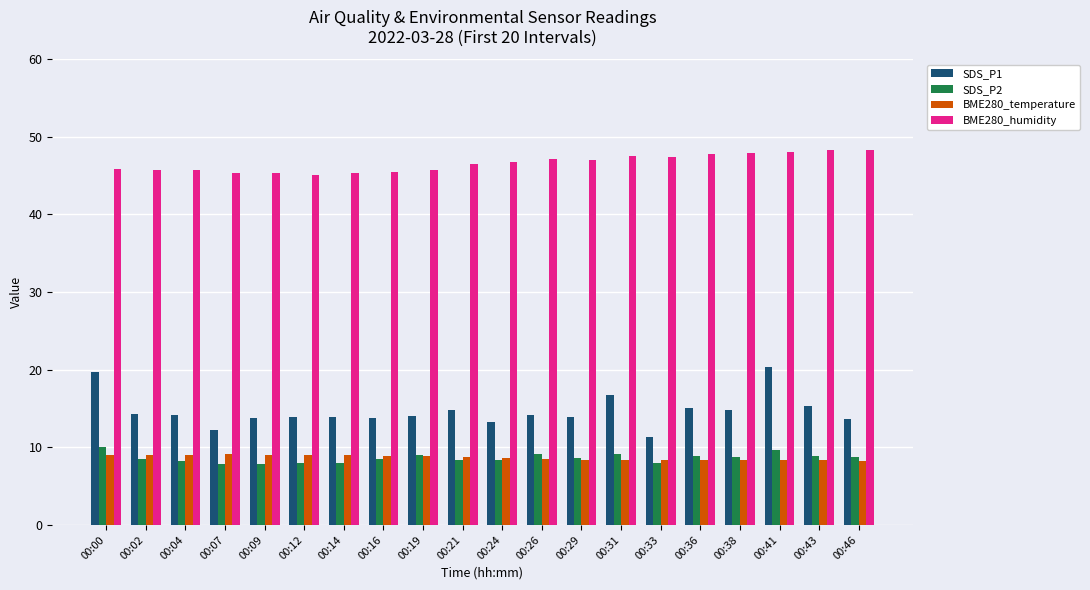

What is the maximum value shown in the chart?

48.3